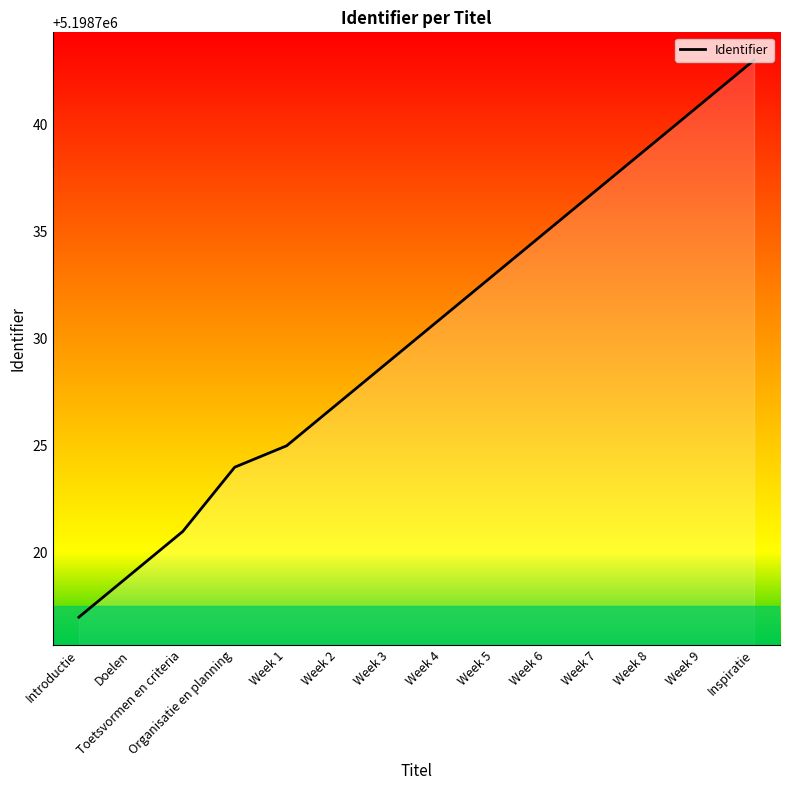

List the labels in order of value, largest first.

Inspiratie, Week 9, Week 8, Week 7, Week 6, Week 5, Week 4, Week 3, Week 2, Week 1, Organisatie en planning, Toetsvormen en criteria, Doelen, Introductie